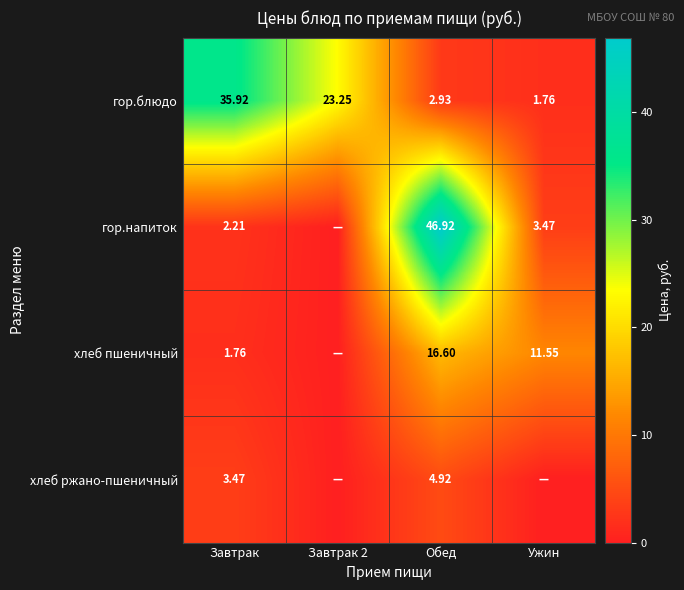

At which label does гор.блюдо reach its peak?

Завтрак